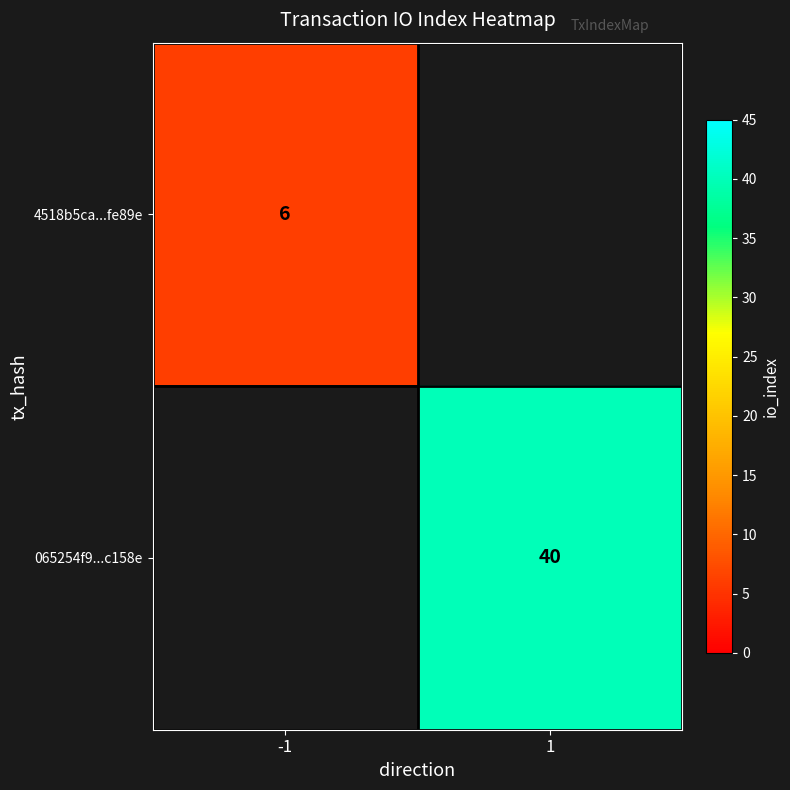

True or false: 4518b5ca...fe89e has a value of 8 at -1.

False